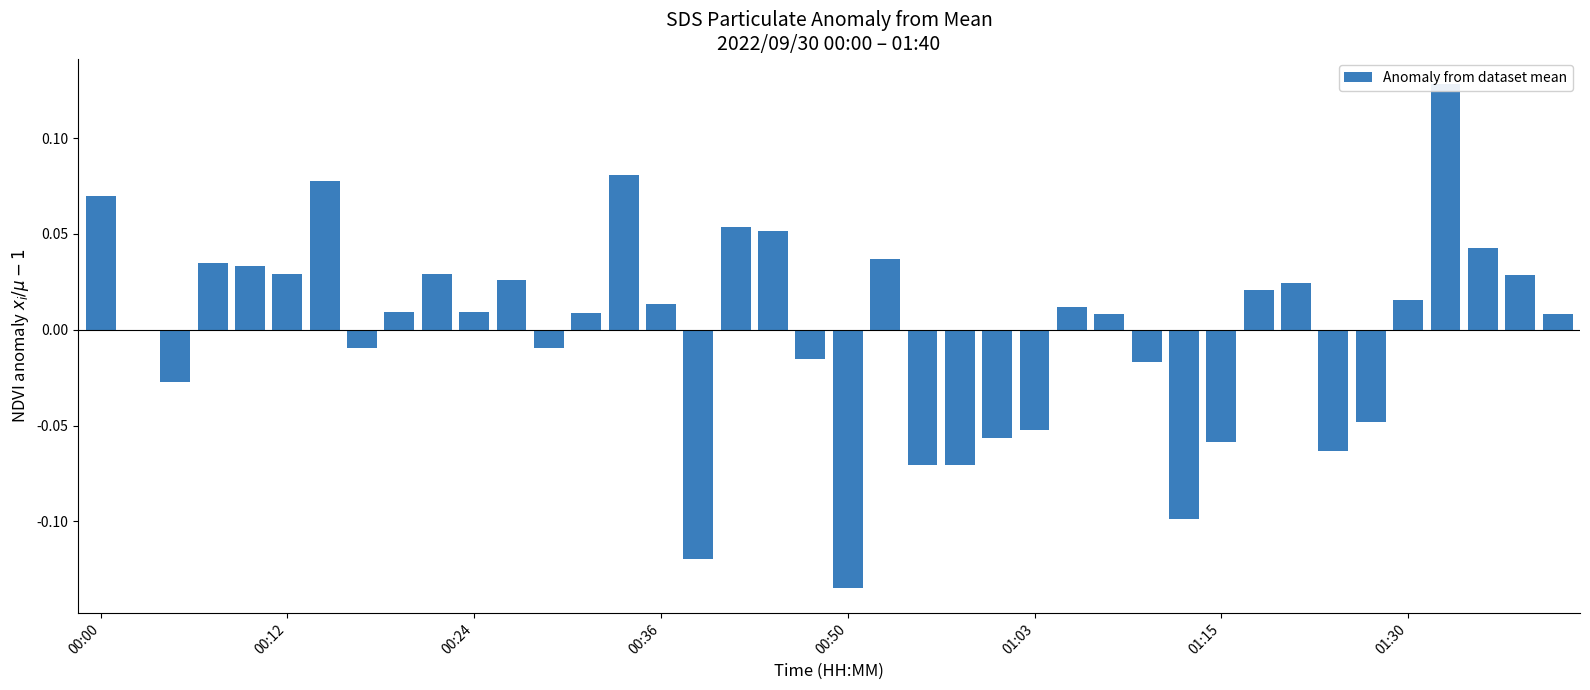

What is the difference between the values at 36 and 00:00?

0.1